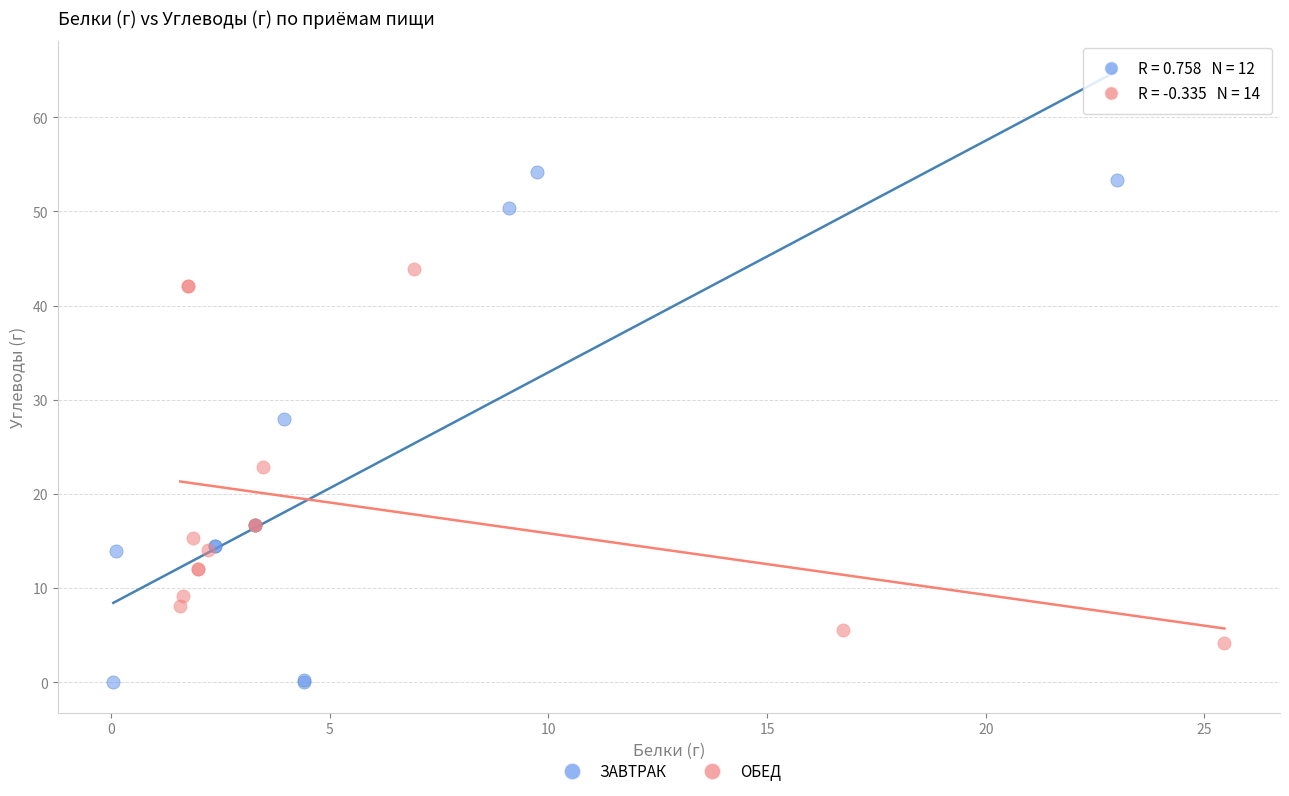

Which series has the largest Y range (max minus min)?

ЗАВТРАК